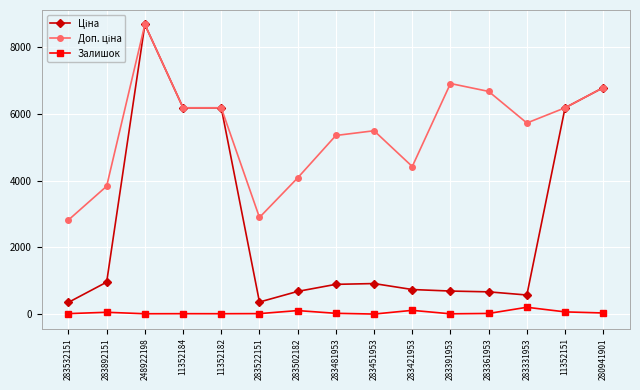

Which label corresponds to the largest value in the chart?

248922198